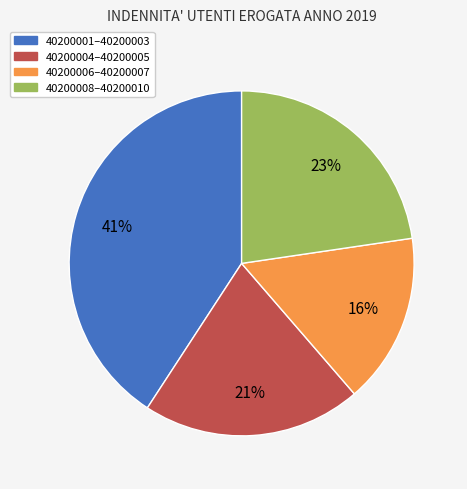

Is there any slice that represents more than half of the pie?

No